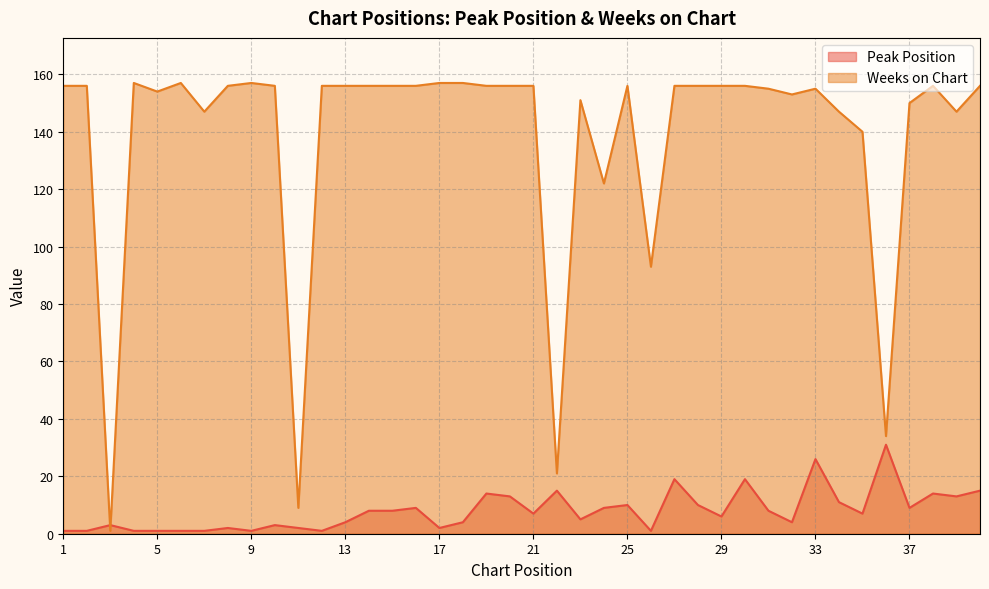

Reading left to right, transcribe all the data shown in this chart.

Peak Position: 1	1	3	1	1	1	1	2	1	3	2	1	4	8	8	9	2	4	14	13	7	15	5	9	10	1	19	10	6	19	8	4	26	11	7	31	9	14	13	15
Weeks on Chart: 156	156	1	157	154	157	147	156	157	156	9	156	156	156	156	156	157	157	156	156	156	21	151	122	156	93	156	156	156	156	155	153	155	147	140	34	150	156	147	156